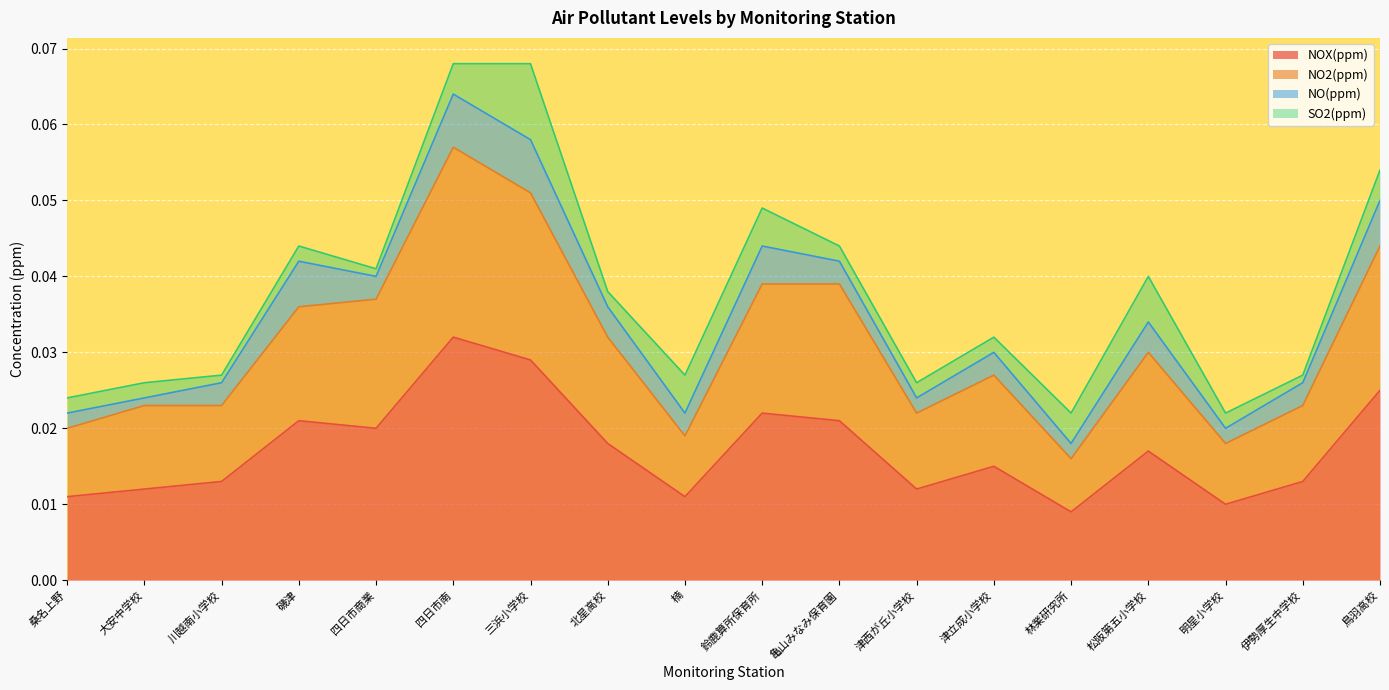

What are all the series names shown in the legend?

NOX(ppm), NO2(ppm), NO(ppm), SO2(ppm)